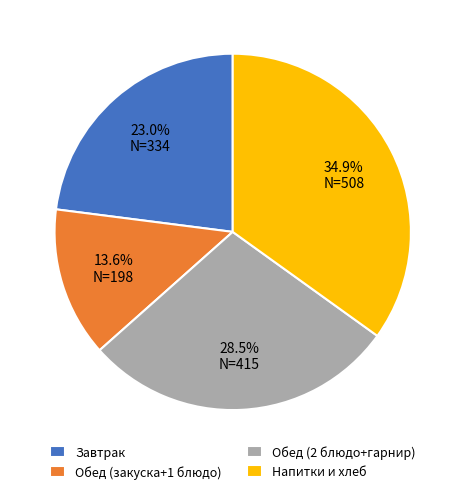

What is the total percentage of Обед (закуска+1 блюдо) and Завтрак?

36.6%